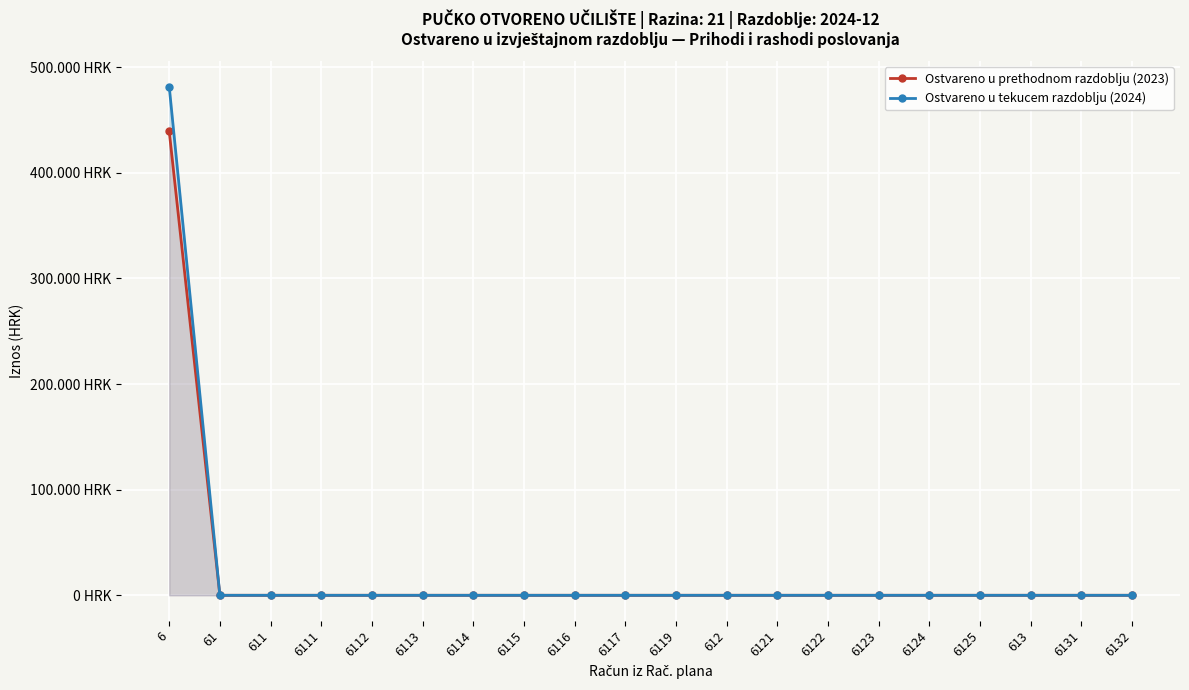

True or false: Ostvareno u tekucem razdoblju (2024) and Ostvareno u prethodnom razdoblju (2023) cross at least once.

False